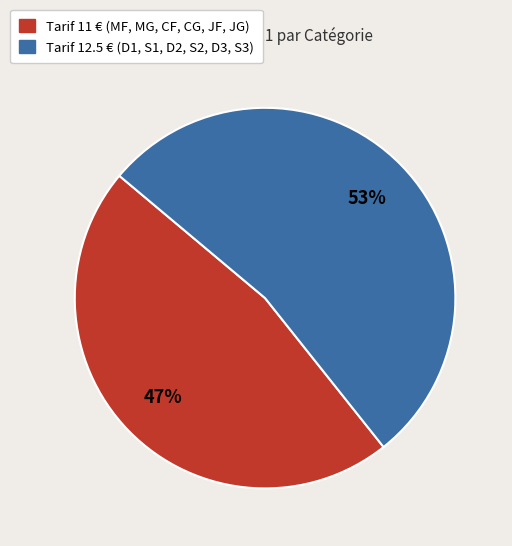

Does any single category account for the majority?

Yes